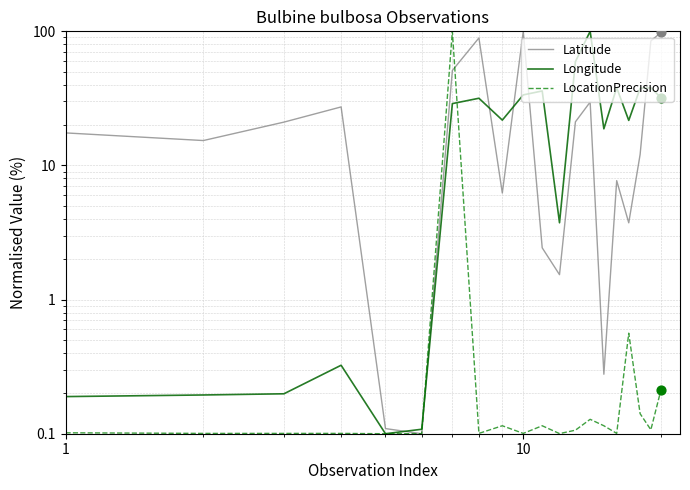

What are all the series names shown in the legend?

Latitude, Longitude, LocationPrecision